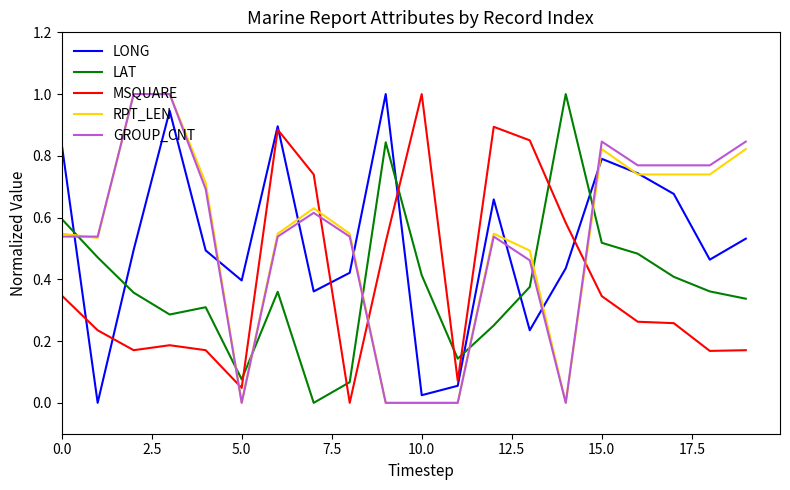

True or false: RPT_LEN and MSQUARE cross at least once.

True